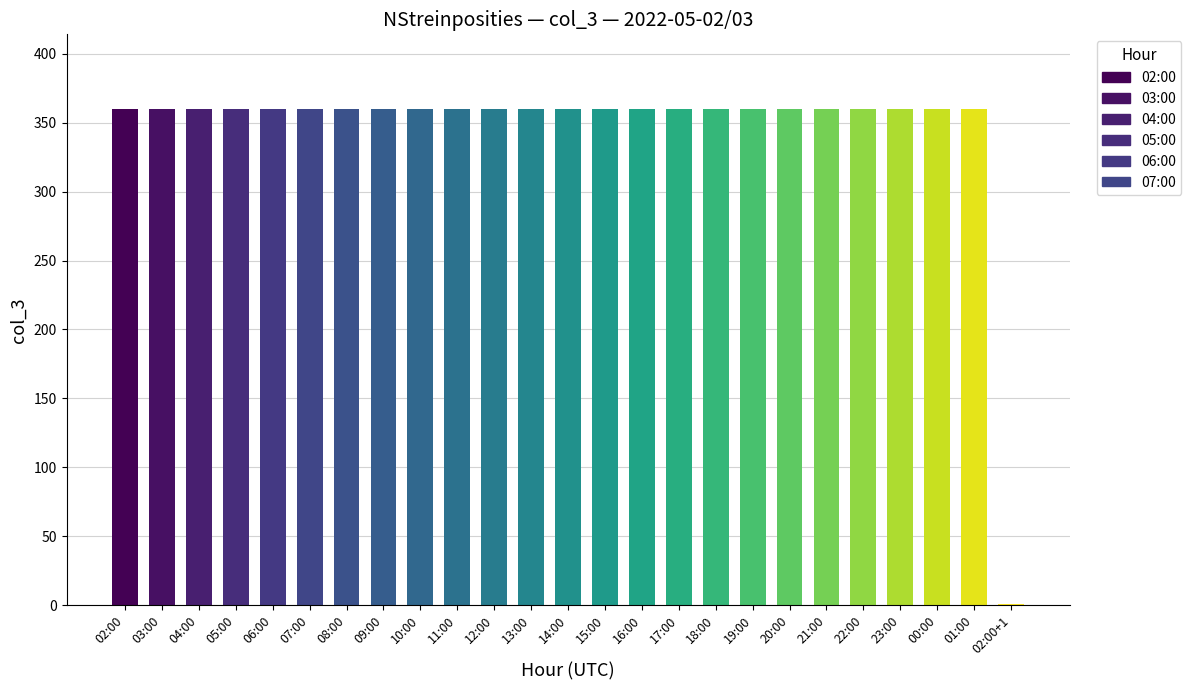

Approximately how many times larger is the value at 09:00 compared to 10:00?

1.0